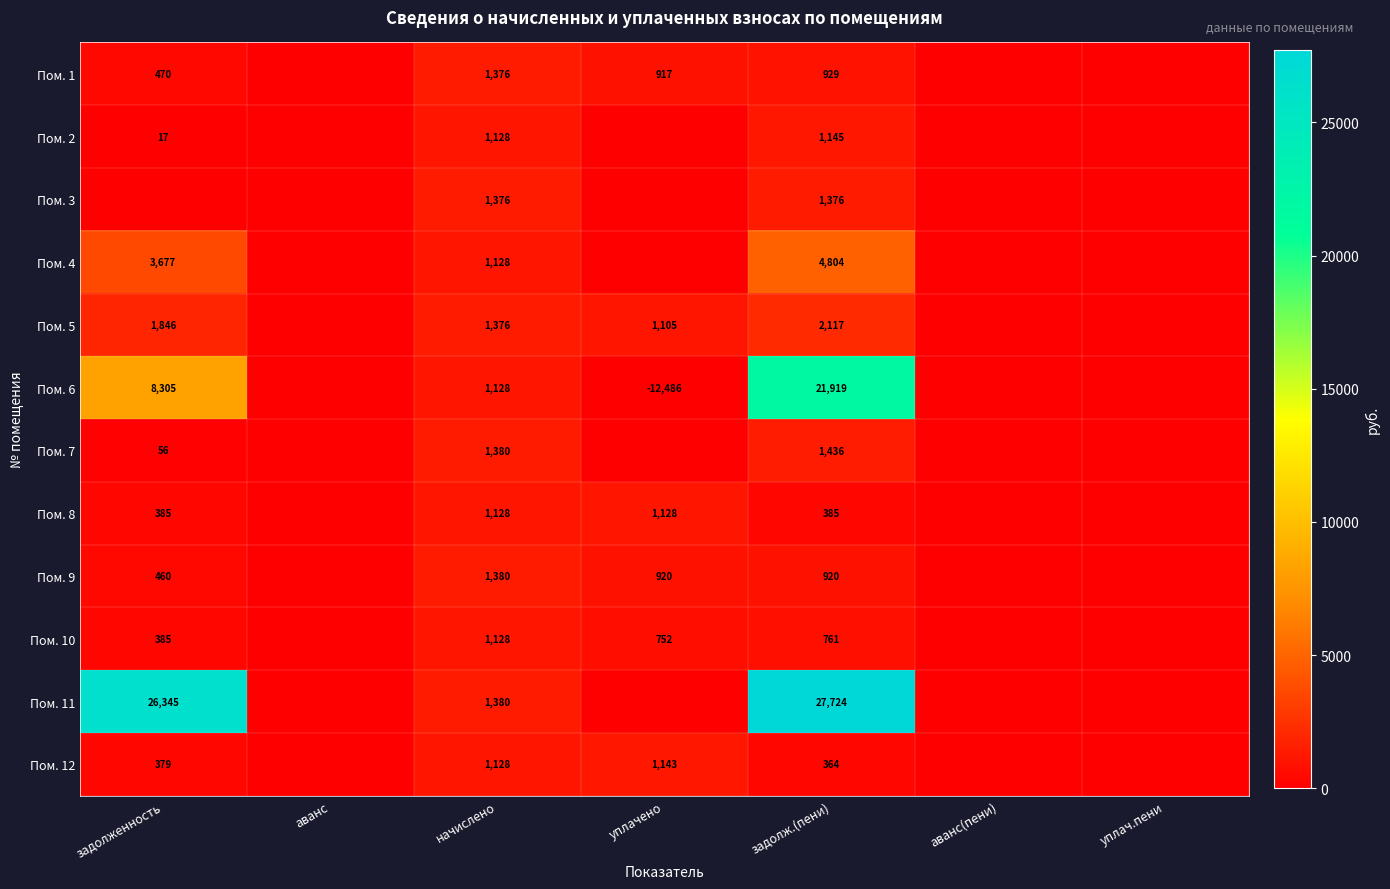

True or false: Пом. 11 has a value of 26345 at задолженность.

True